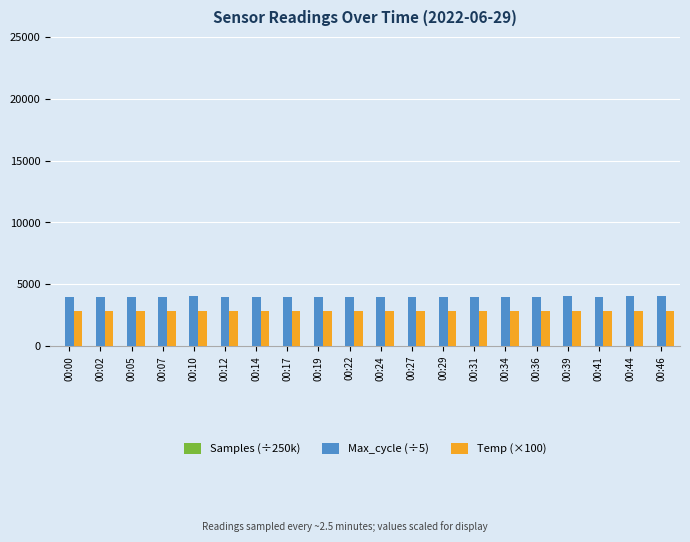

Which series has the largest total across all categories?

Max_cycle (÷5)